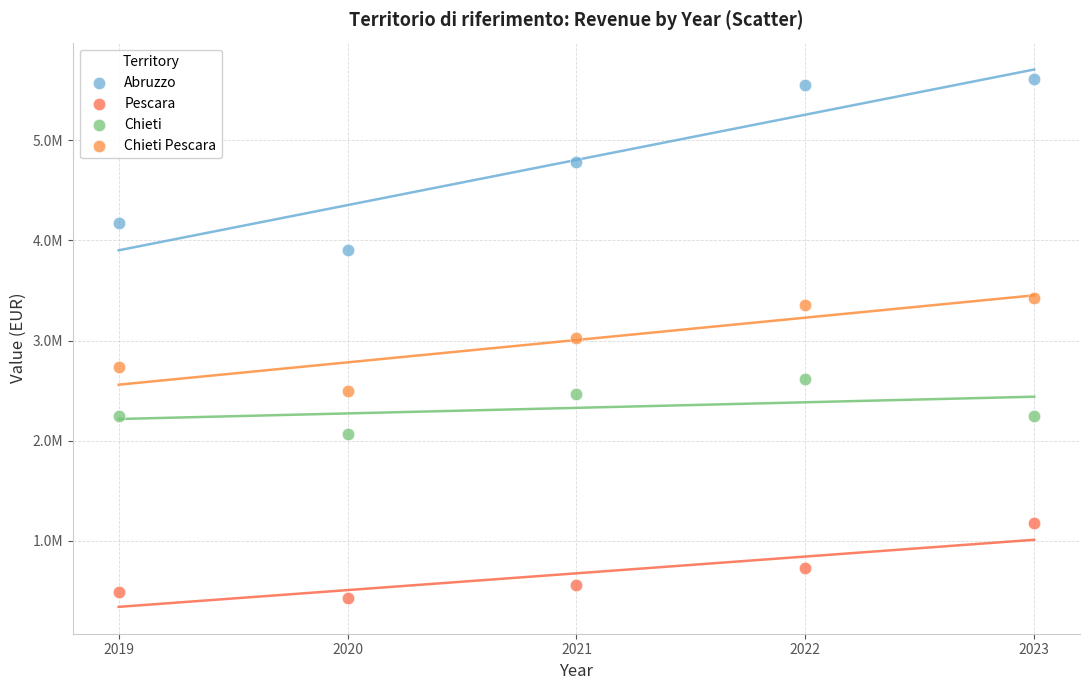

Which series reaches the maximum Y coordinate?

Abruzzo